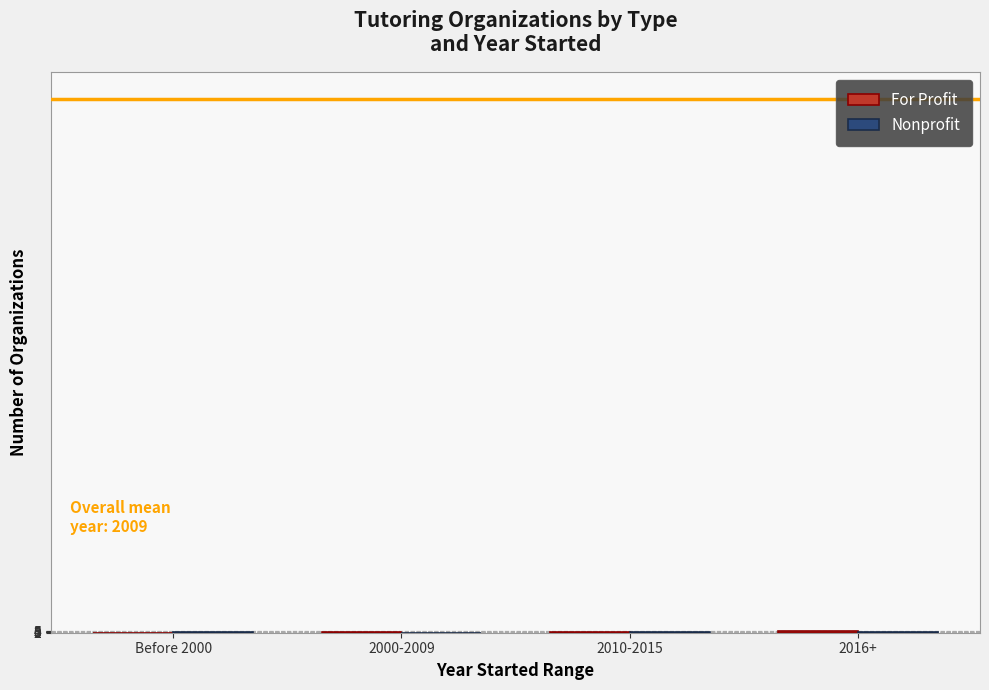

List the series in order of their overall mean, highest first.

For Profit, Nonprofit